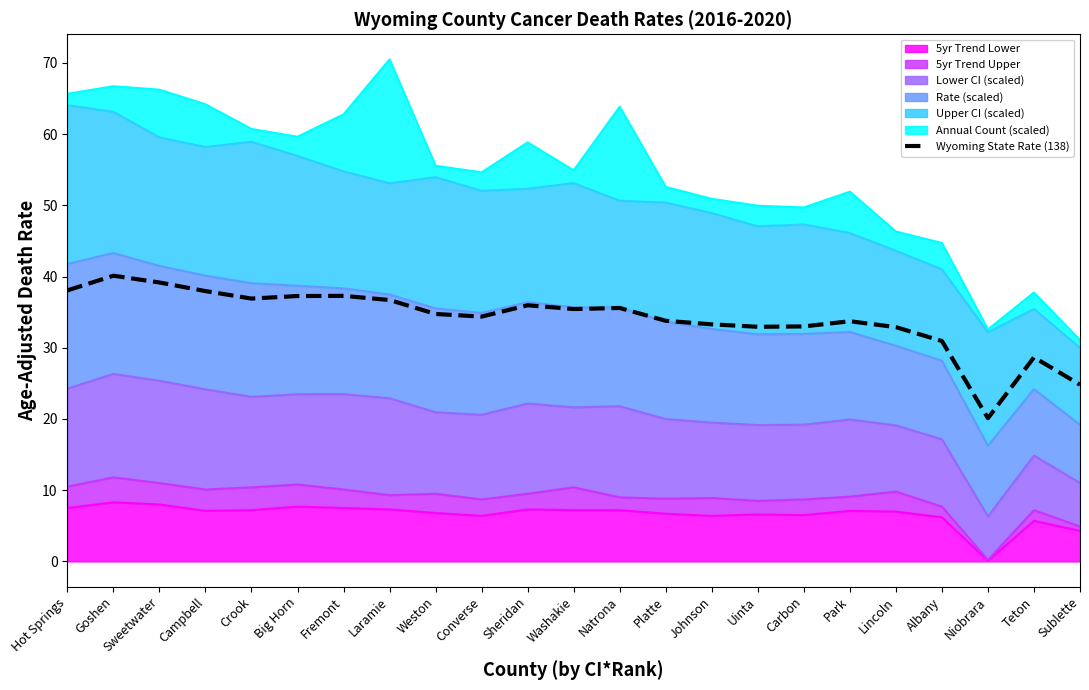

List the labels in order of value, smallest first.

Niobrara, Sublette, Teton, Albany, Lincoln, Uinta, Carbon, Johnson, Park, Platte, Converse, Weston, Washakie, Natrona, Sheridan, Laramie, Crook, Big Horn, Fremont, Campbell, Hot Springs, Sweetwater, Goshen